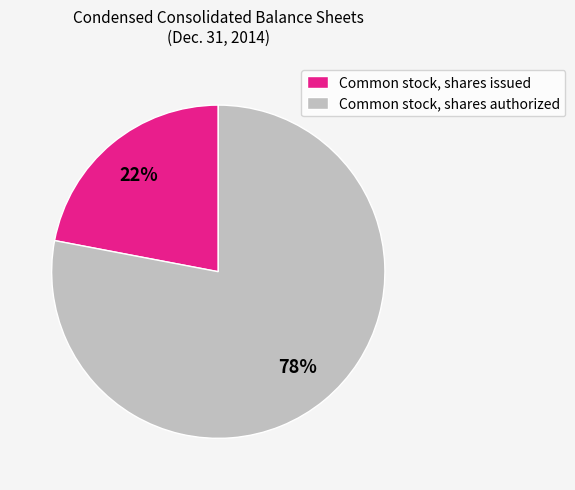

Which slice represents more than half of the pie?

Common stock, shares authorized